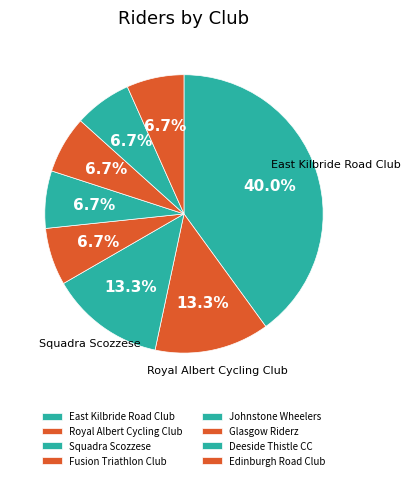

How many slices are in this pie chart?

8